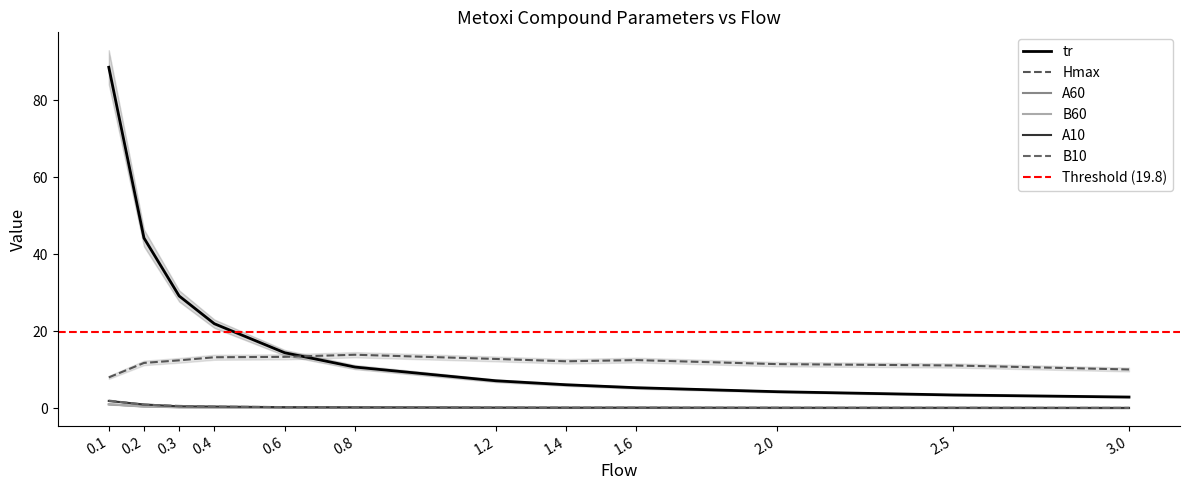

Is it true that A10 equals 0.2 at 0.6?

True